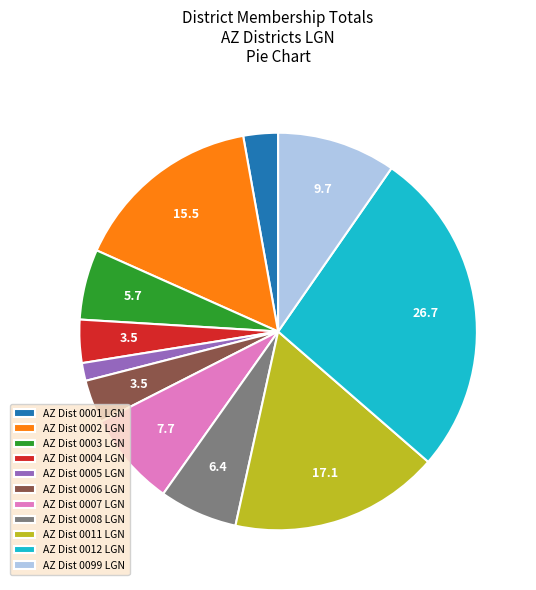

How many slices are in this pie chart?

11